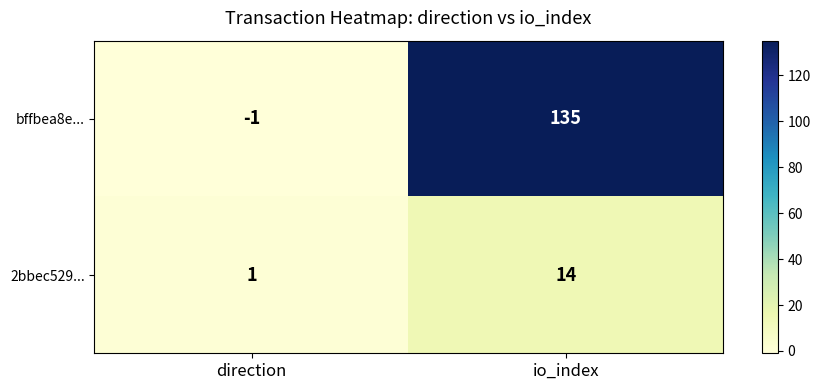

What is the total value across all series at io_index?

149